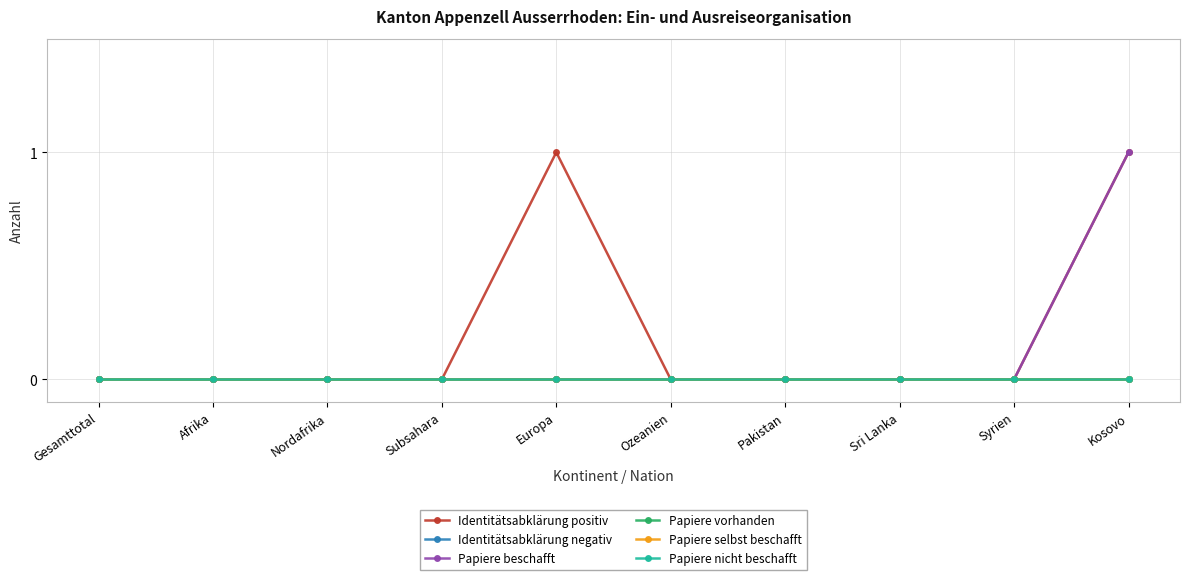

True or false: Identitätsabklärung negativ has a value of 0 at Subsahara.

True